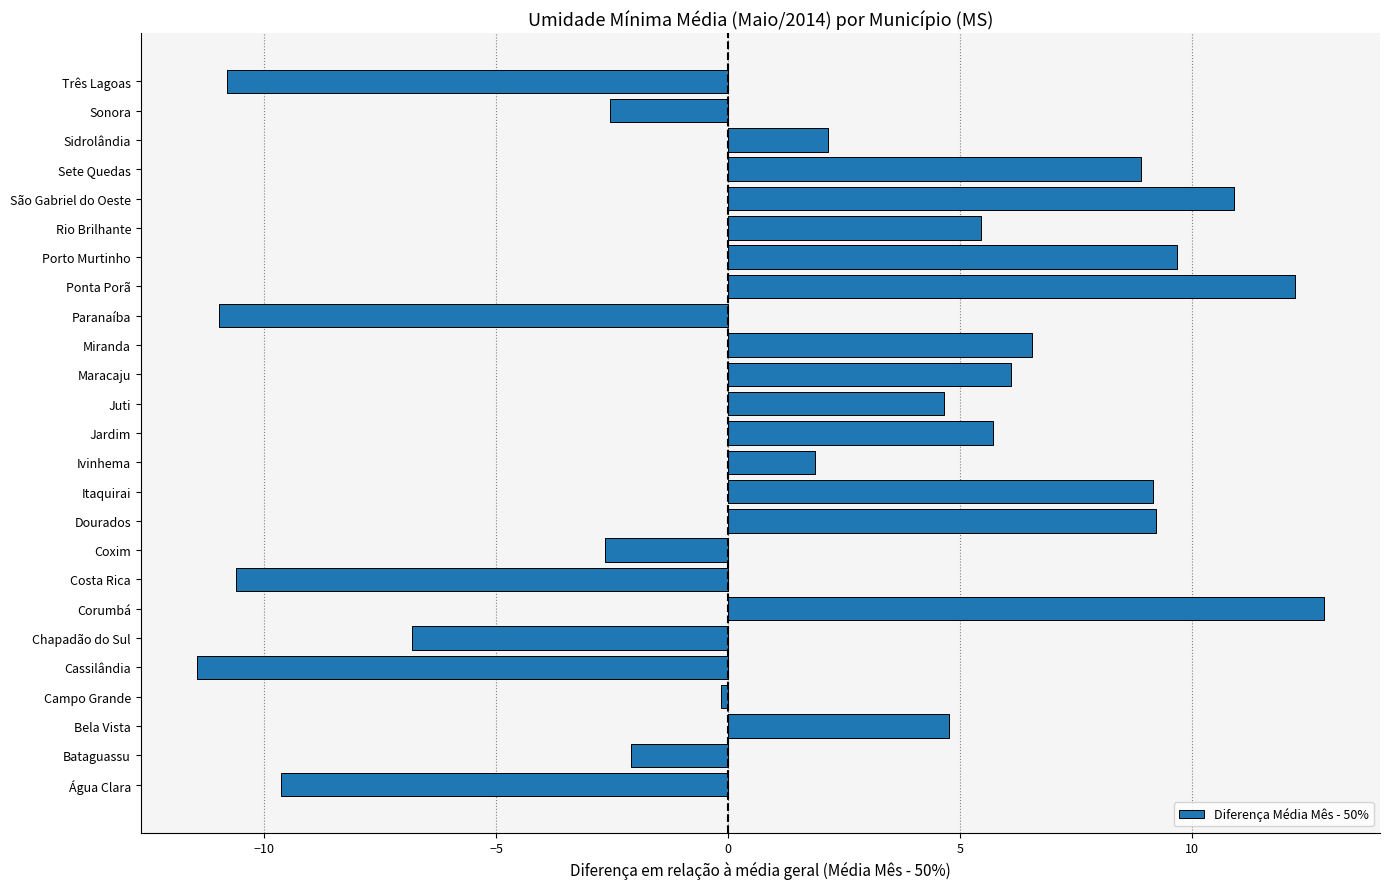

How many negative values are there?

10